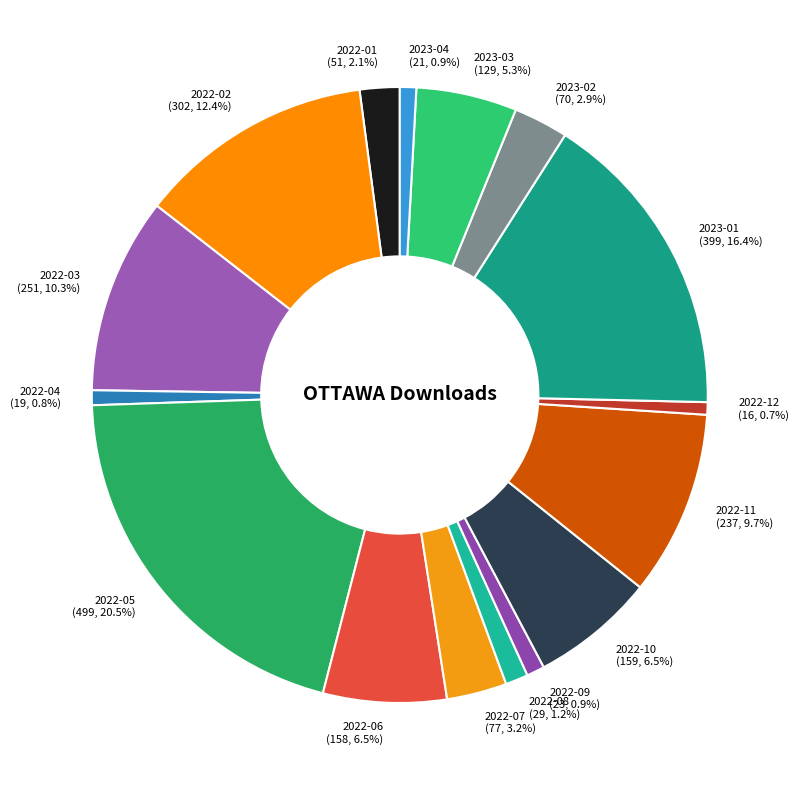

To the nearest percent, what portion does 2022-07 represent?

3%